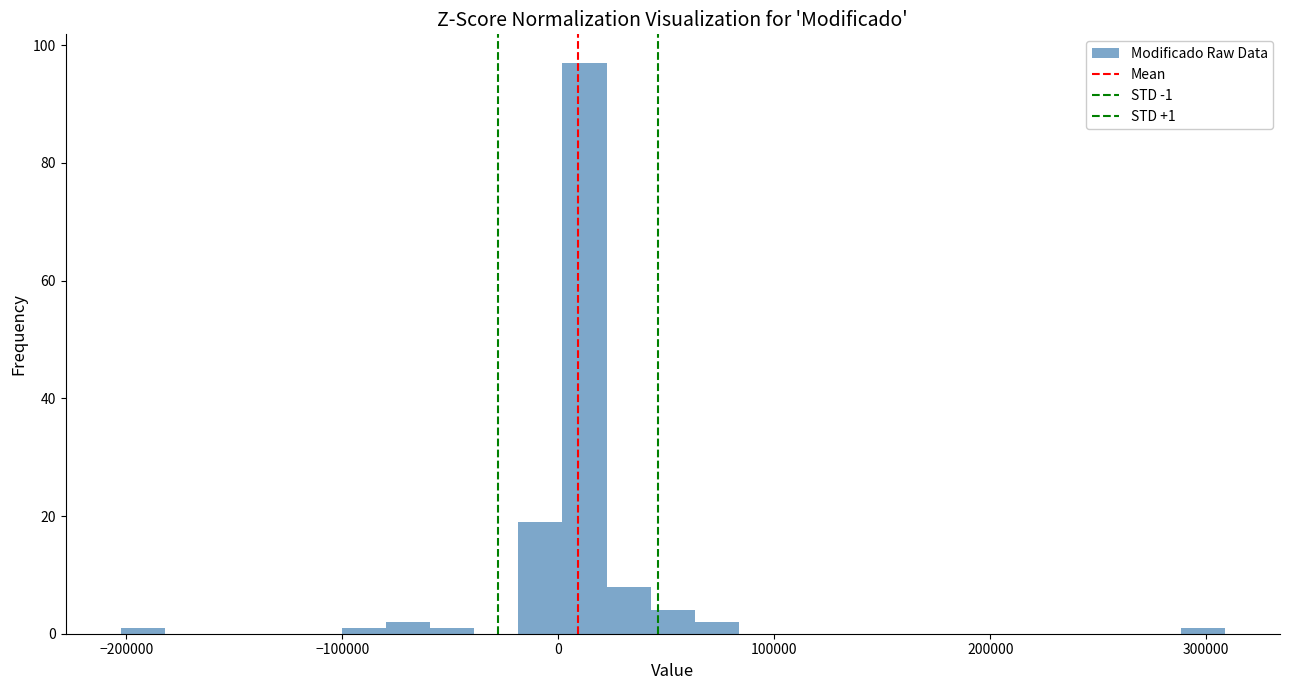

Around what value on the x-axis is the tallest bar? Give the approximate position of its centre, as read against the axis.

10000